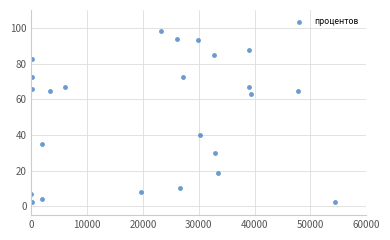

What Y value in the scatter plot is closest to 50?

40.0